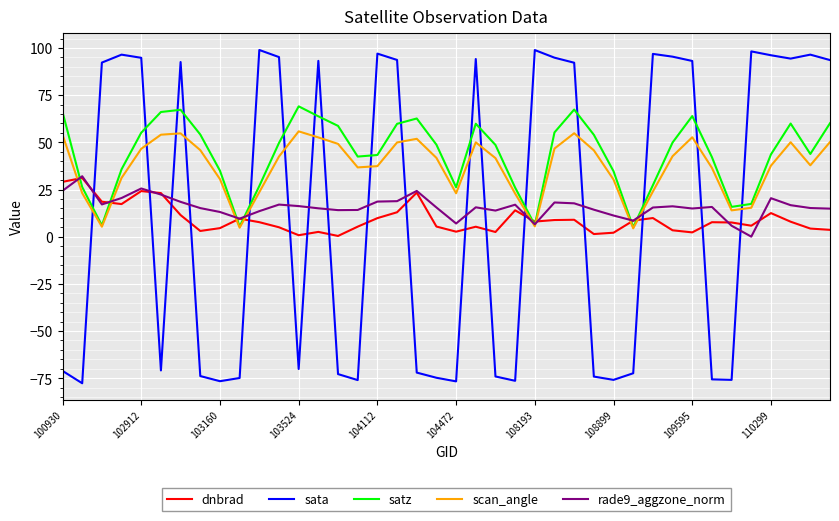

Which series ends up on top after the final intersection of satz and sata?

sata